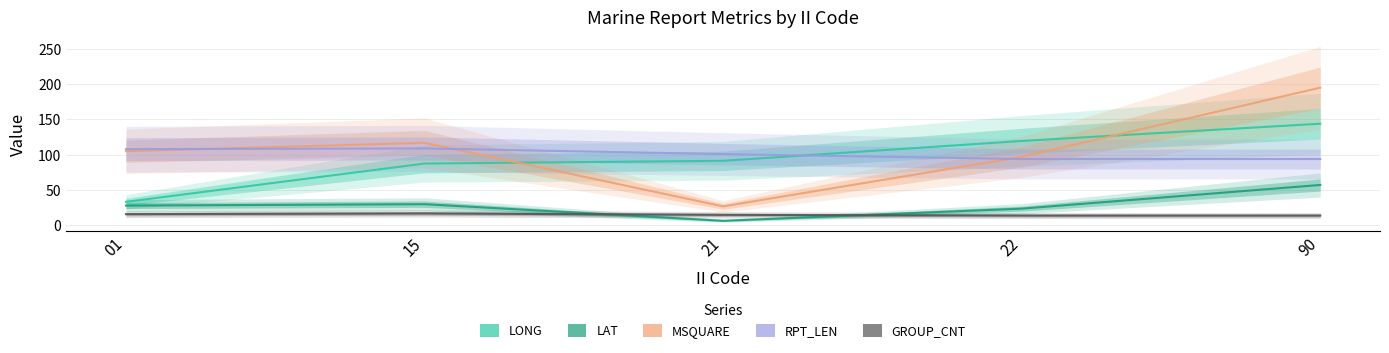

Does the chart have visible grid lines?

Yes